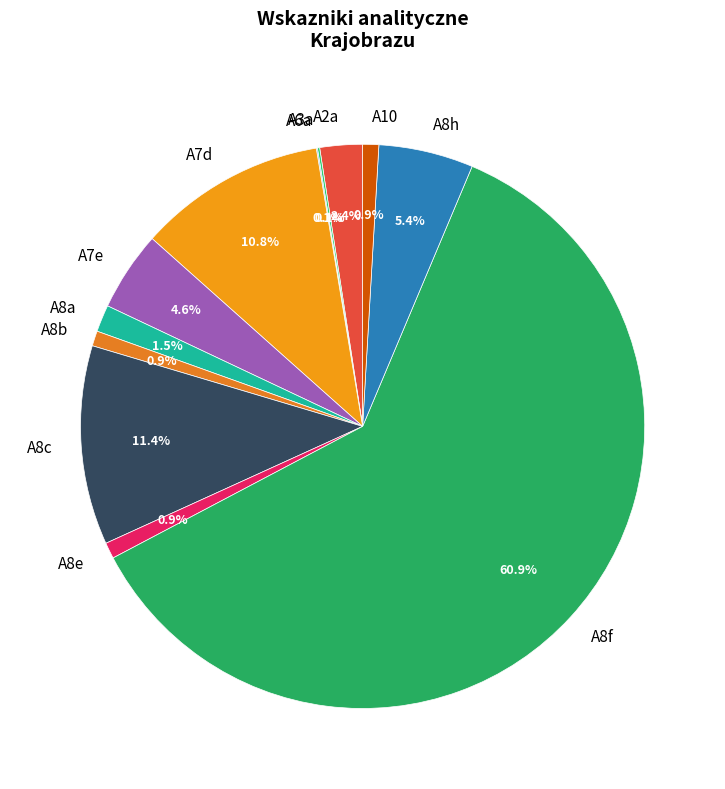

To the nearest percent, what is the combined percentage of A8c and A7d?

22%